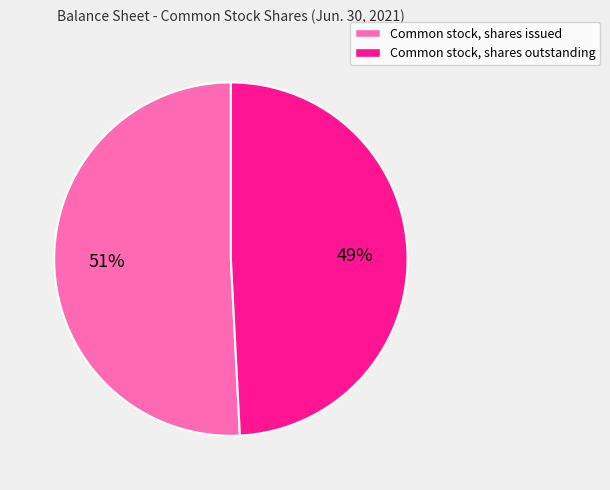

What percentage is the Common stock, shares outstanding slice, to the nearest percent?

49%